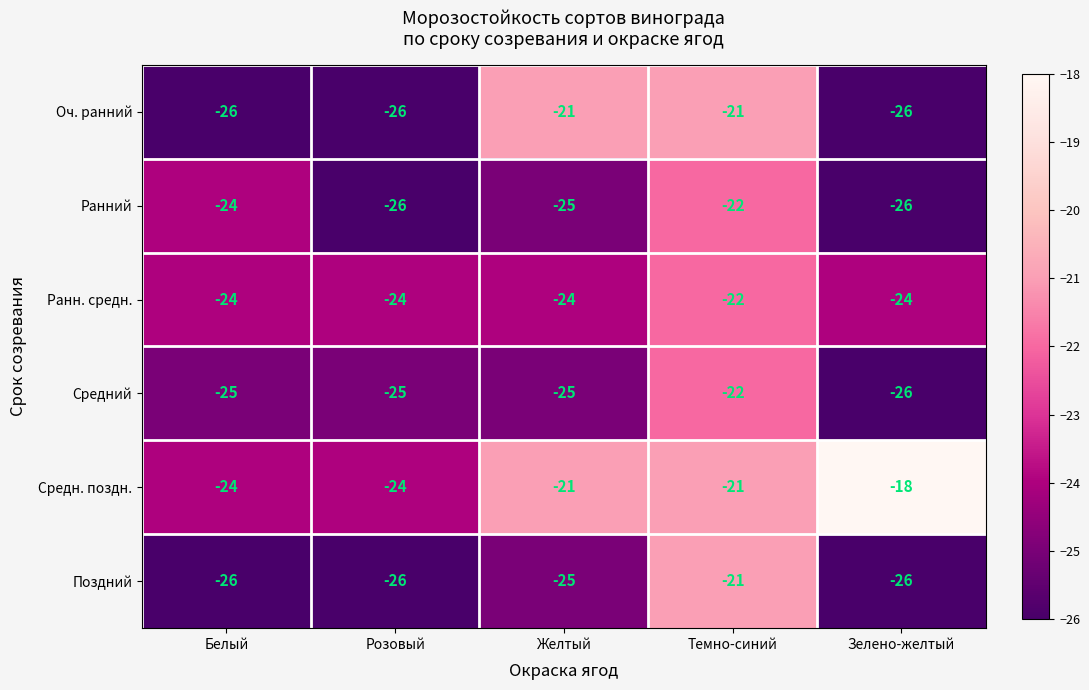

What is the difference between the second highest and minimum values in the Оч. ранний series?

5